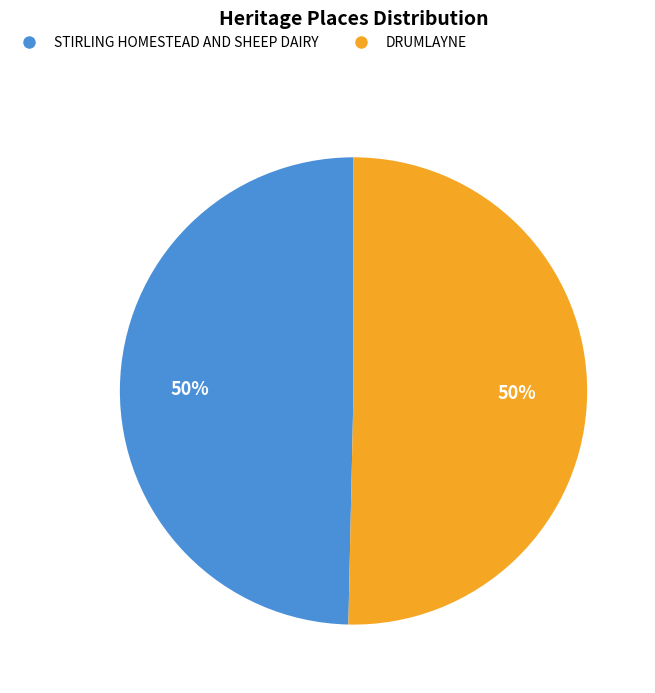

Is it true that DRUMLAYNE is 50% of the pie?

True